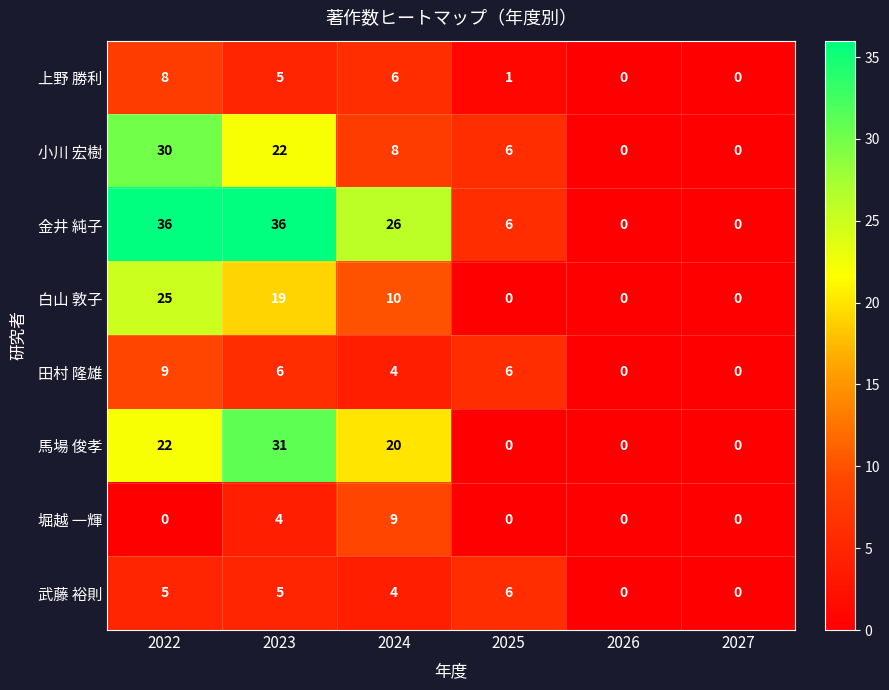

What is the maximum value shown in the chart?

36